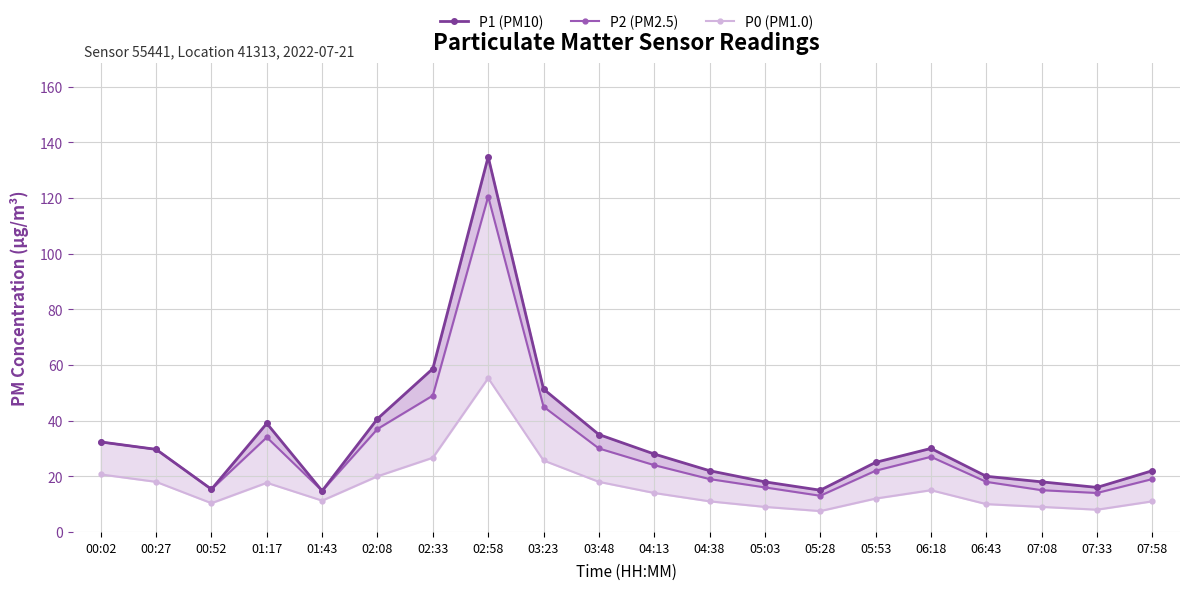

What is the value of the P0 (PM1.0) point at the 20th from the left?

11.0